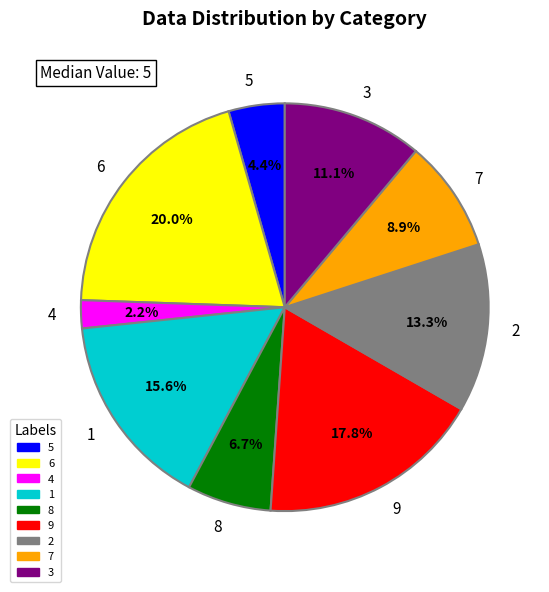

Rank the categories by value from lowest to highest.

4, 5, 8, 7, 3, 2, 1, 9, 6